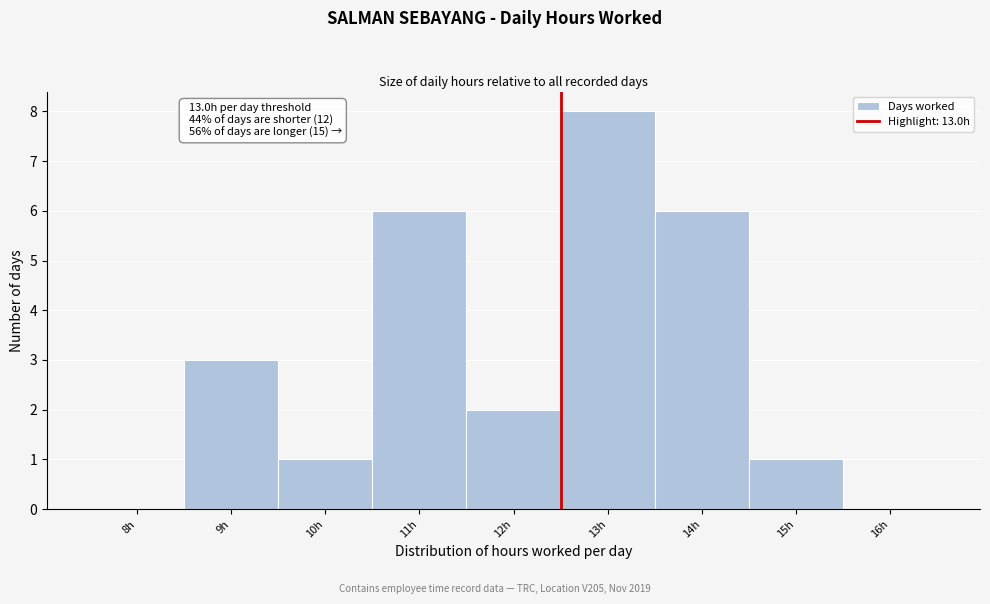

Reading left to right, transcribe all the data shown in this chart.

8h=0	9h=3	10h=1	11h=6	12h=2	13h=8	14h=6	15h=1	16h=0